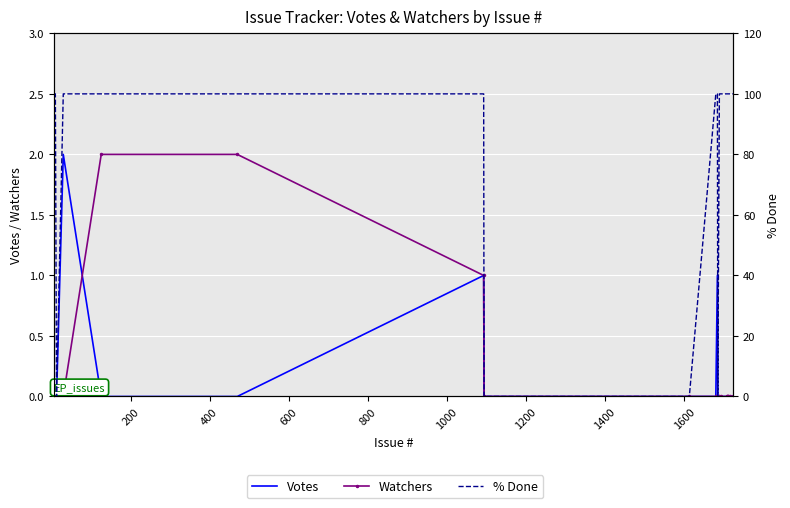

True or false: Votes and % Done cross at least once.

False